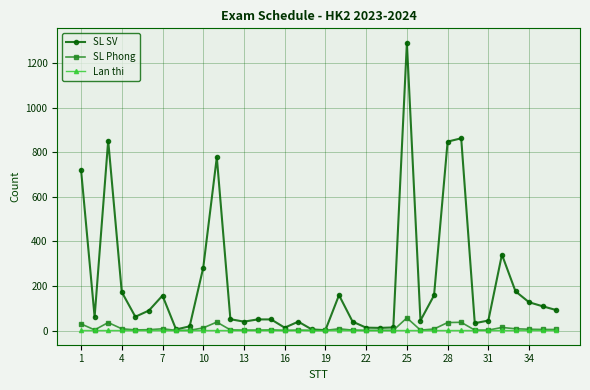

What is the greatest value displayed?

1292